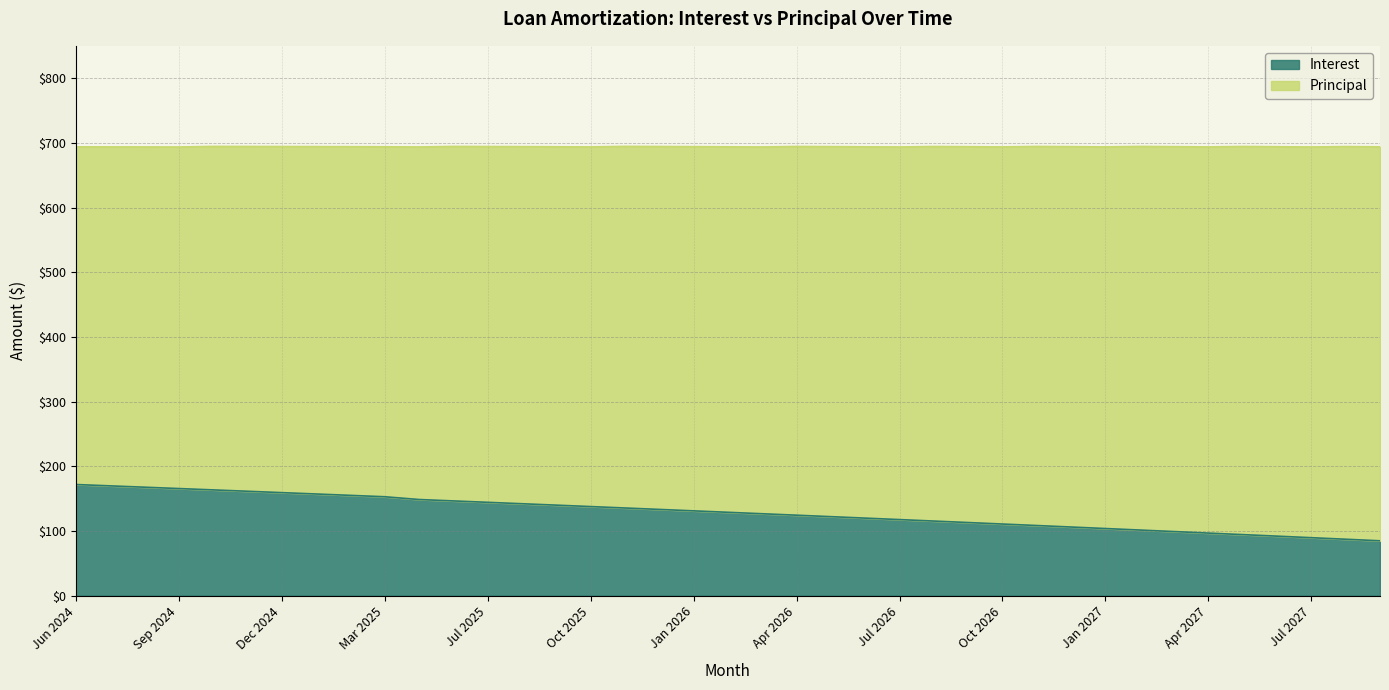

Reading left to right, list all the values displayed in this chart.

171.8	169.8	167.7	165.6	163.5	161.4	159.3	157.2	155.1	152.9	148.6	146.5	144.3	142.1	139.9	137.8	135.6	133.3	131.1	128.9	126.7	124.4	122.2	119.9	117.6	115.3	113.0	110.8	108.4	106.1	103.8	101.5	99.1	96.8	94.4	92.0	89.6	87.2	84.8